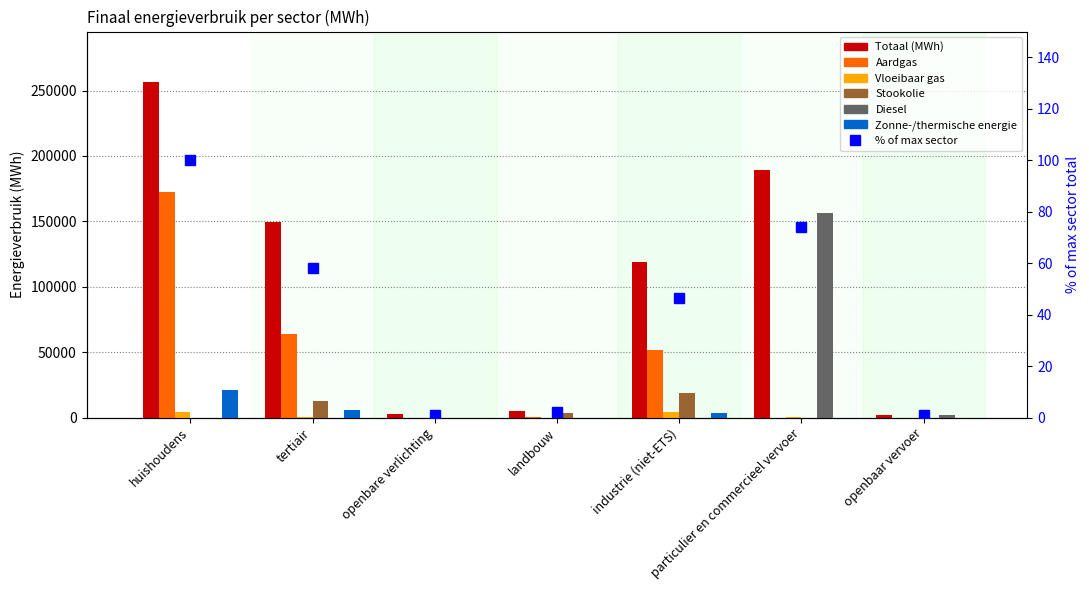

Where is Stookolie nearest to the value 9549?

tertiair